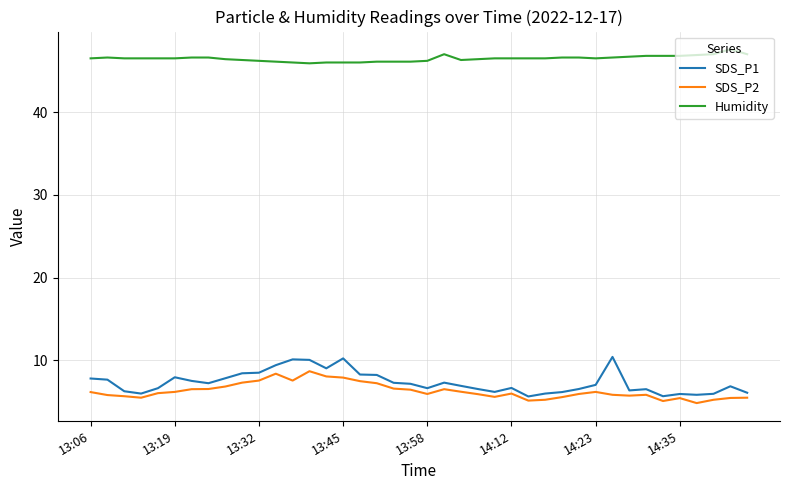

True or false: Humidity and SDS_P2 intersect in this chart.

False